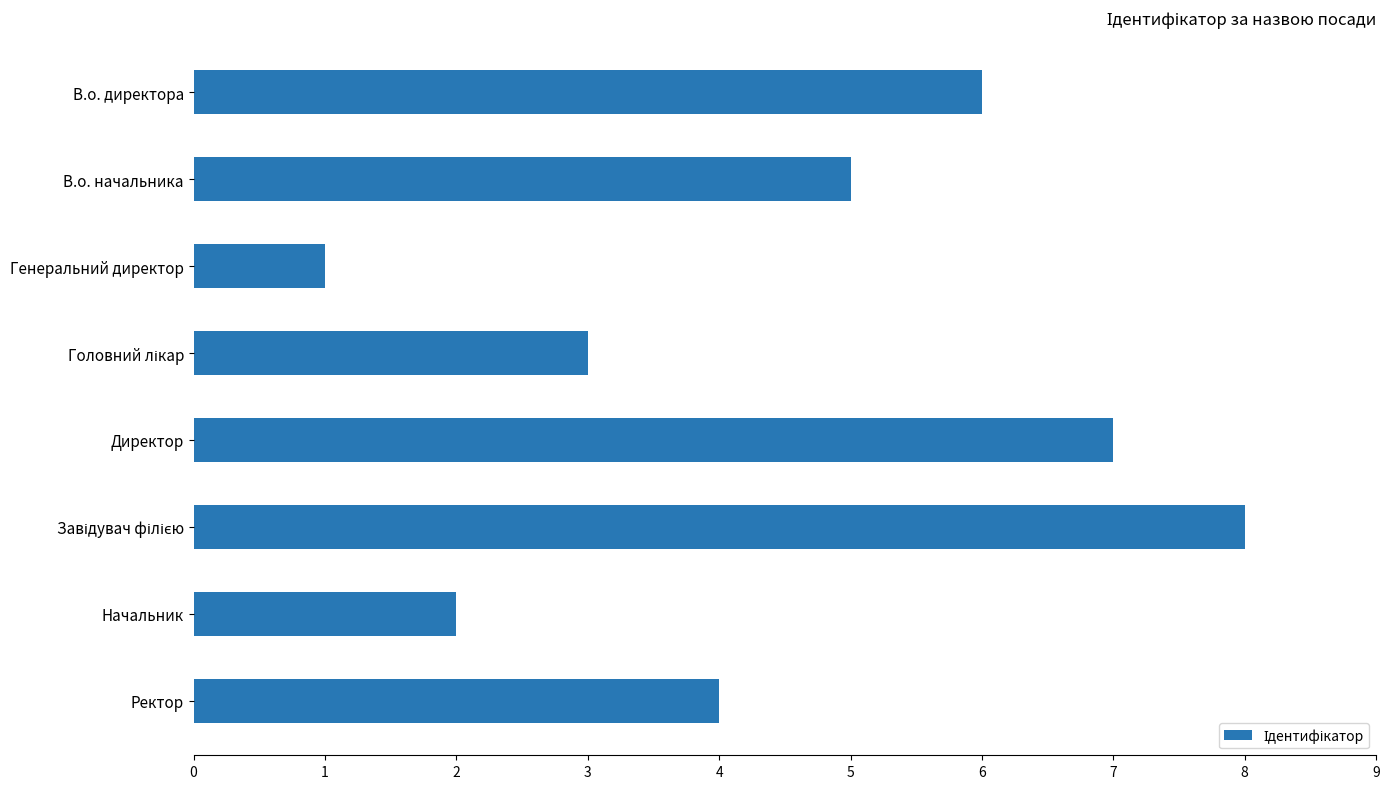

What is the difference between the maximum and minimum values?

7